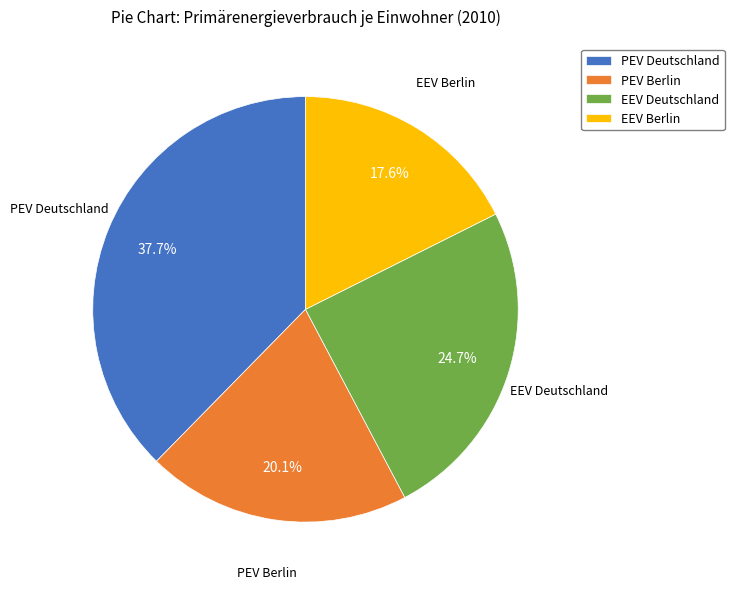

True or false: EEV Berlin accounts for 3% of the total.

False